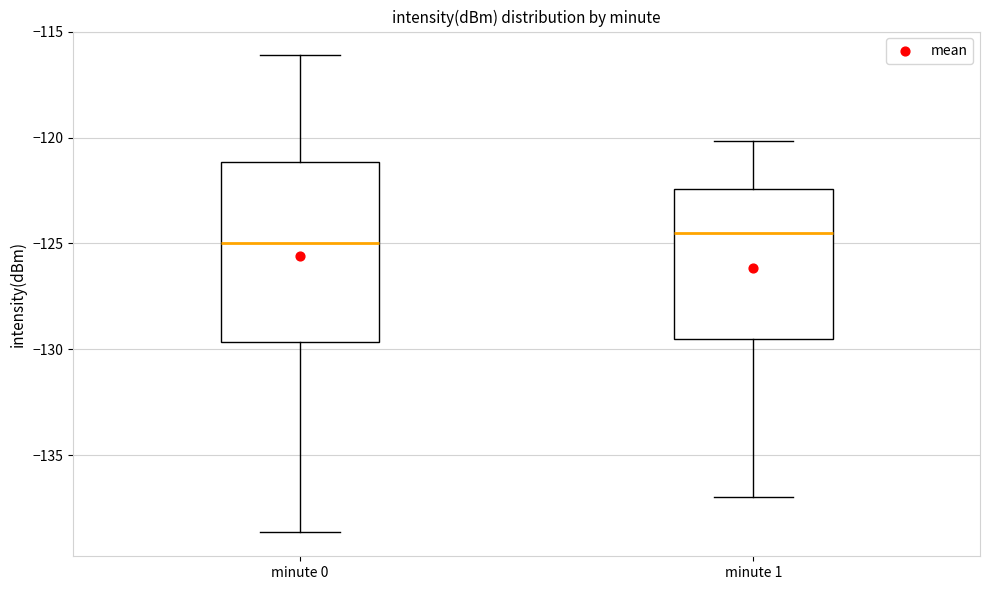

Where does the median line of the box for minute 0 sit on the y-axis? The values are not printed on the chart, so give them approximately, as read against the axis.

-125.0